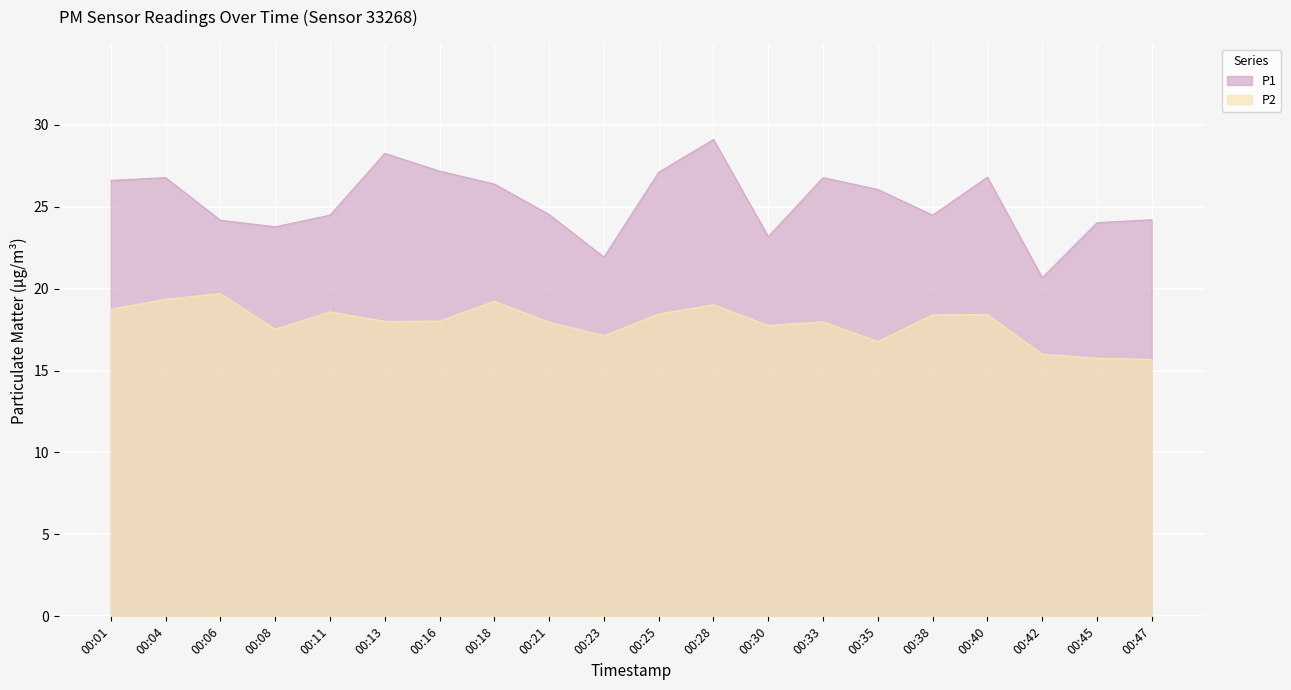

What is the value of the P1 point at the 17th from the left?

26.8